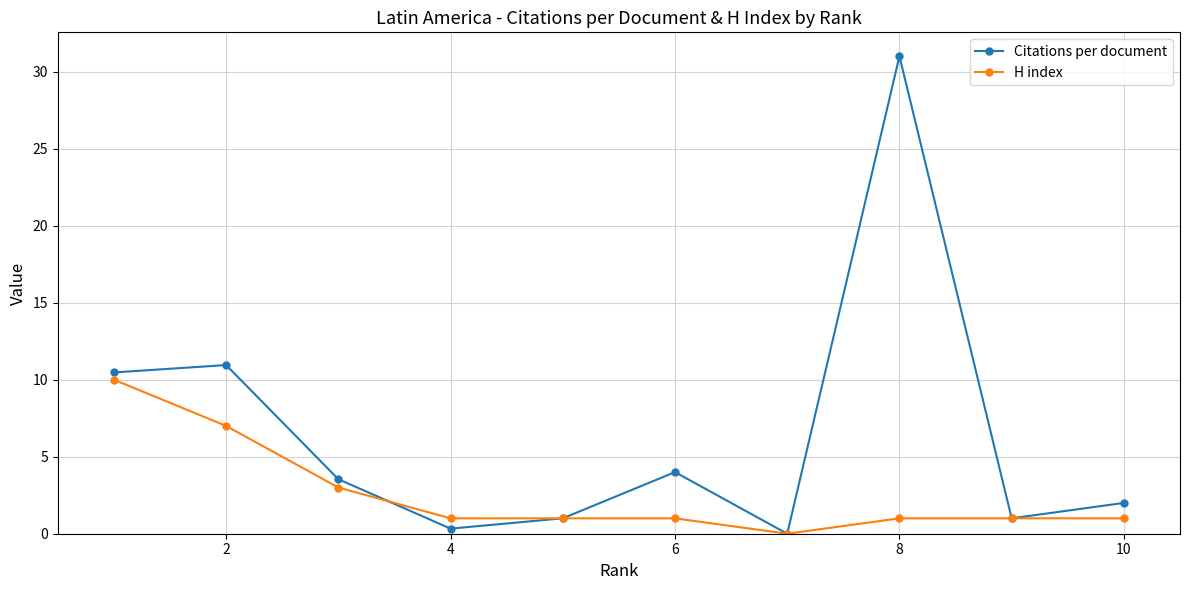

What is the highest value of the H index series?

10.0